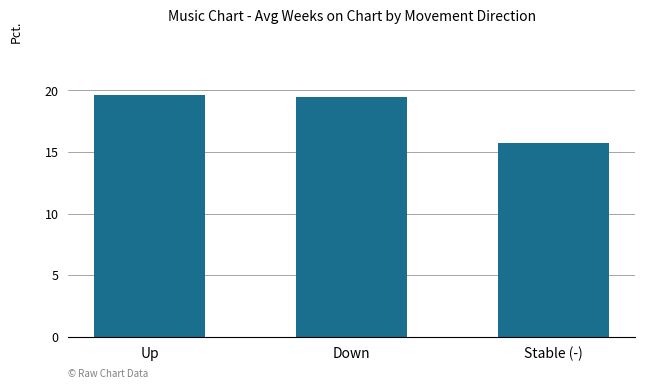

How many values are below 19?

1